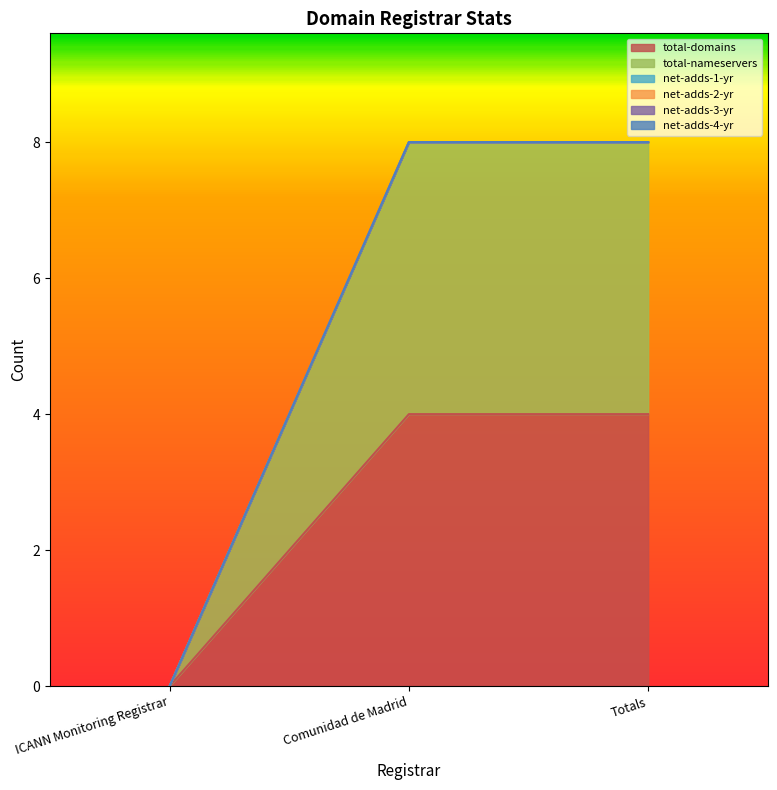

What is the difference between the highest and lowest values at Comunidad de Madrid?

4